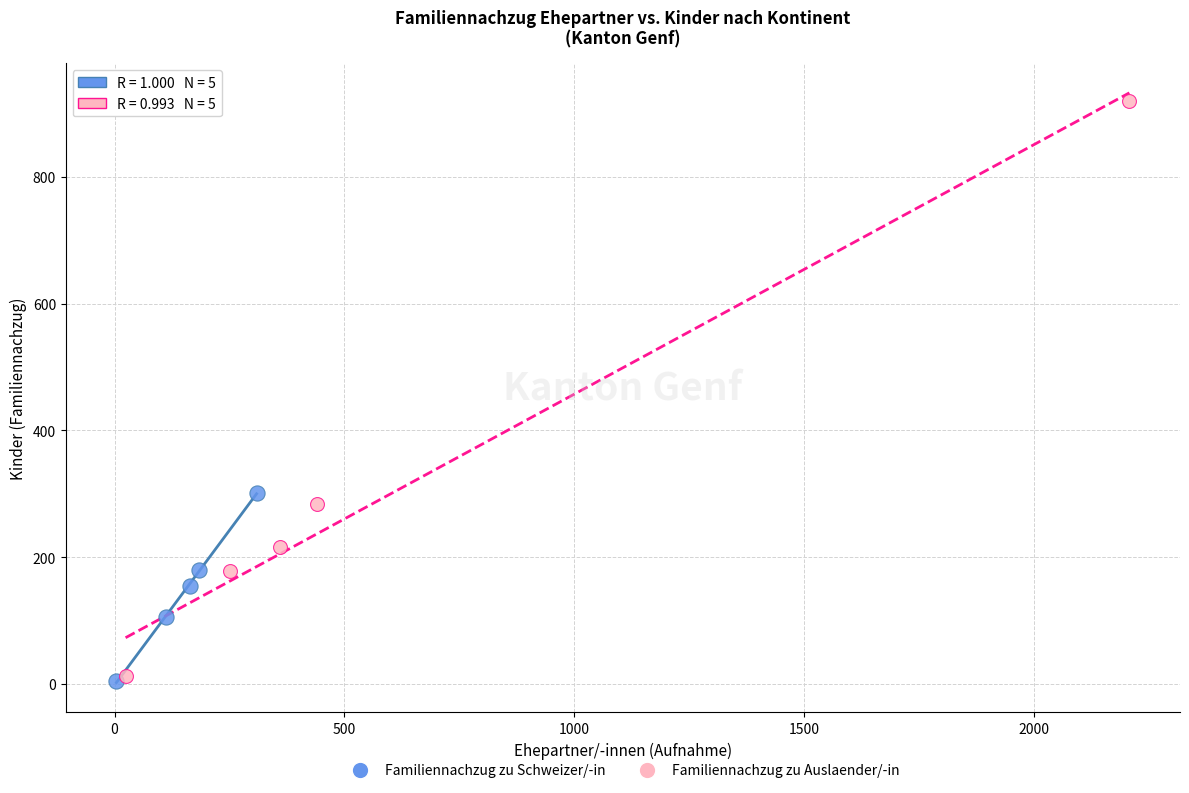

Which series reaches the maximum Y coordinate?

Familiennachzug zu Auslaender/-in